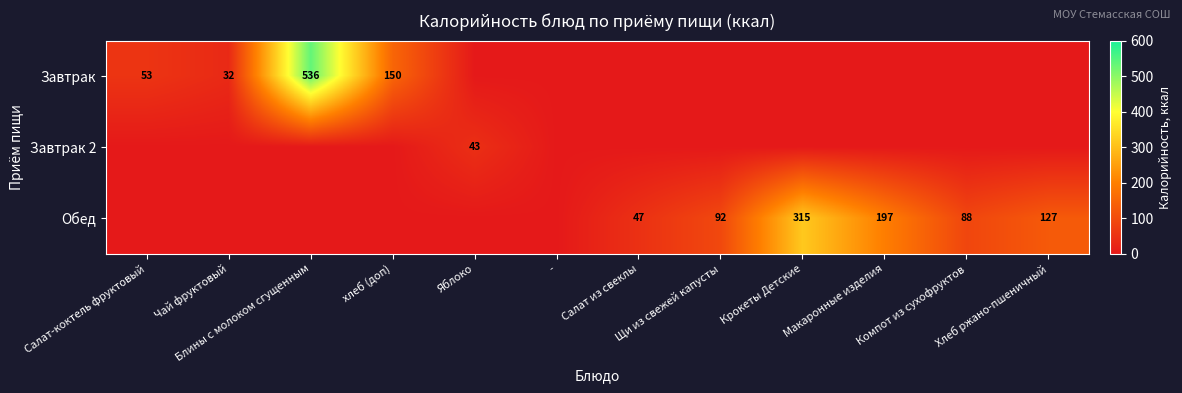

Is it true that Обед equals 77 at Хлеб ржано-пшеничный?

False